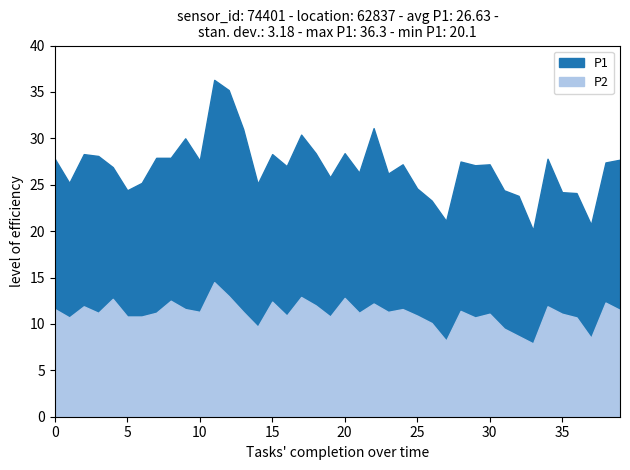

What is the average value of the P2 series?

11.2